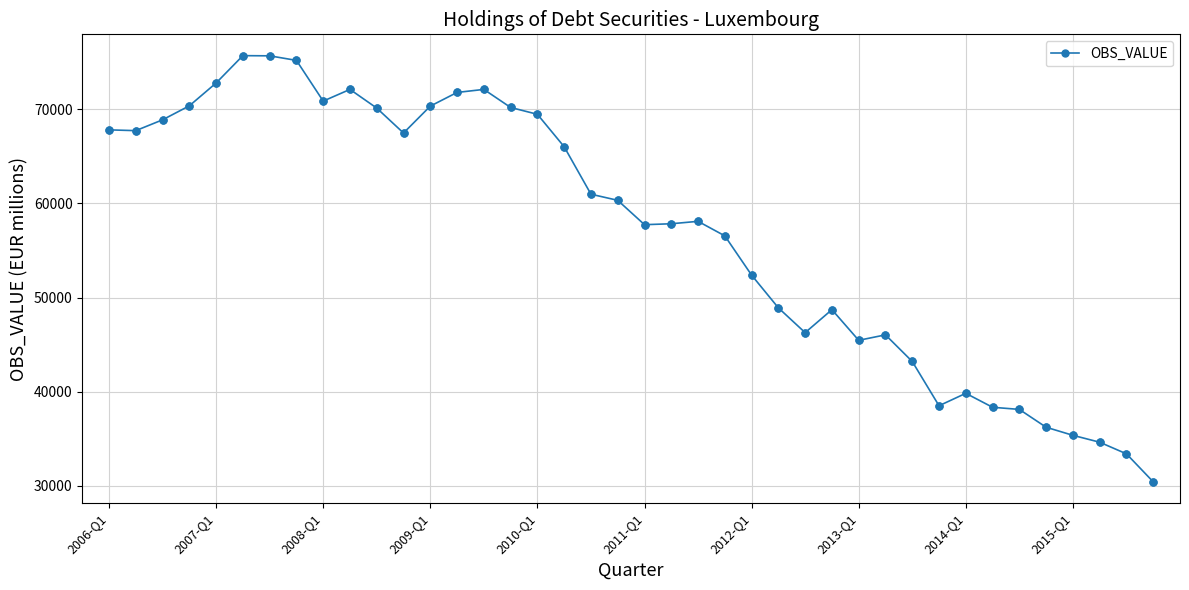

What is the average value?

57042